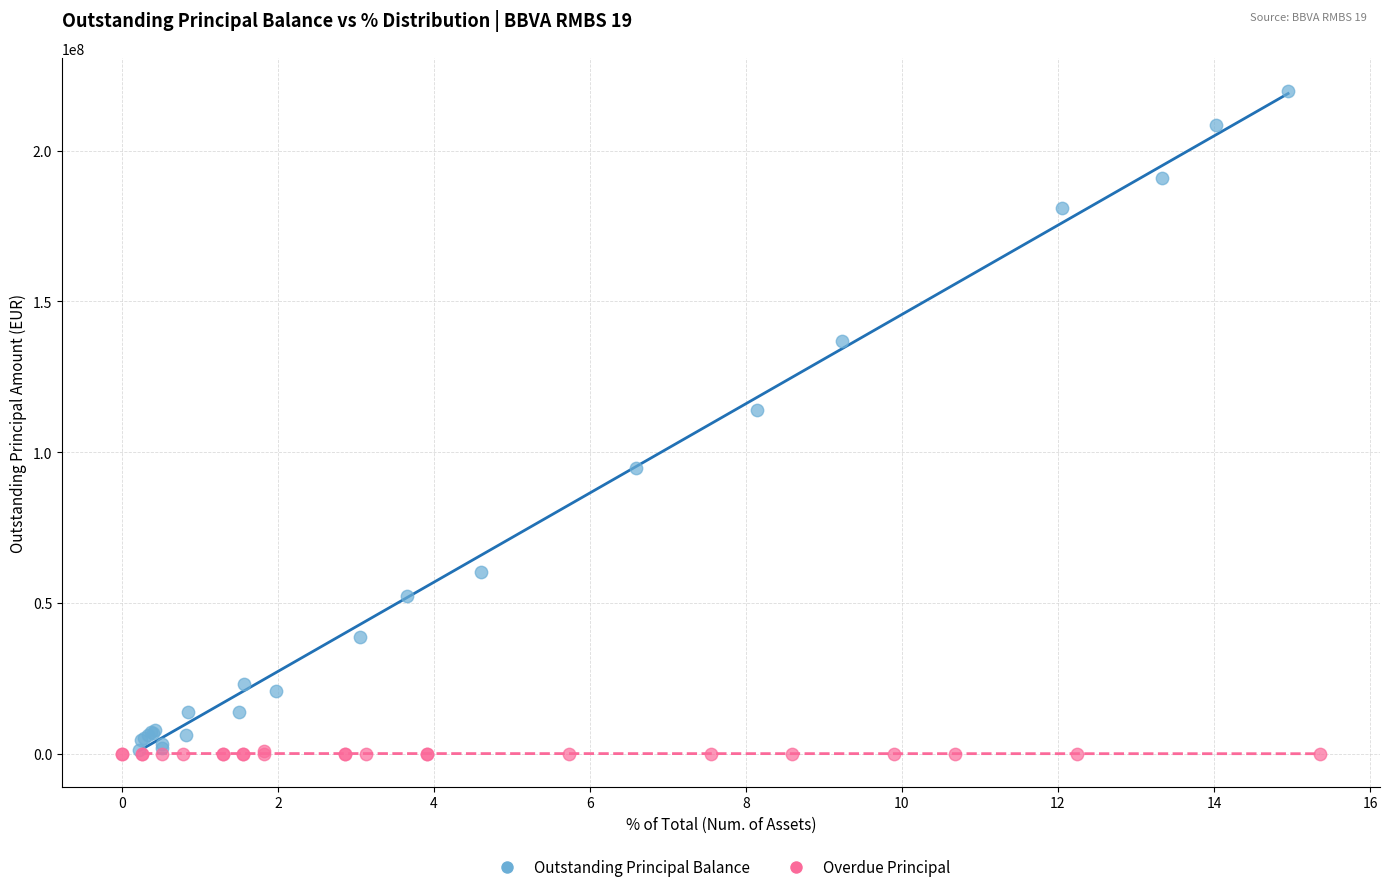

Which series reaches the maximum Y coordinate?

Outstanding Principal Balance